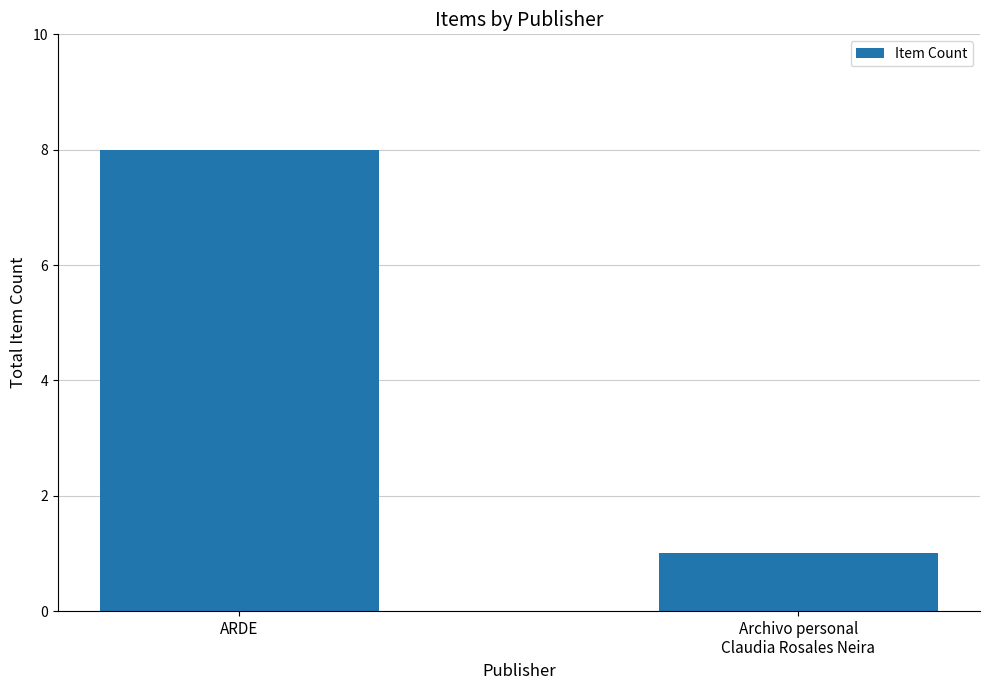

Is it true that the value at ARDE is 4?

False